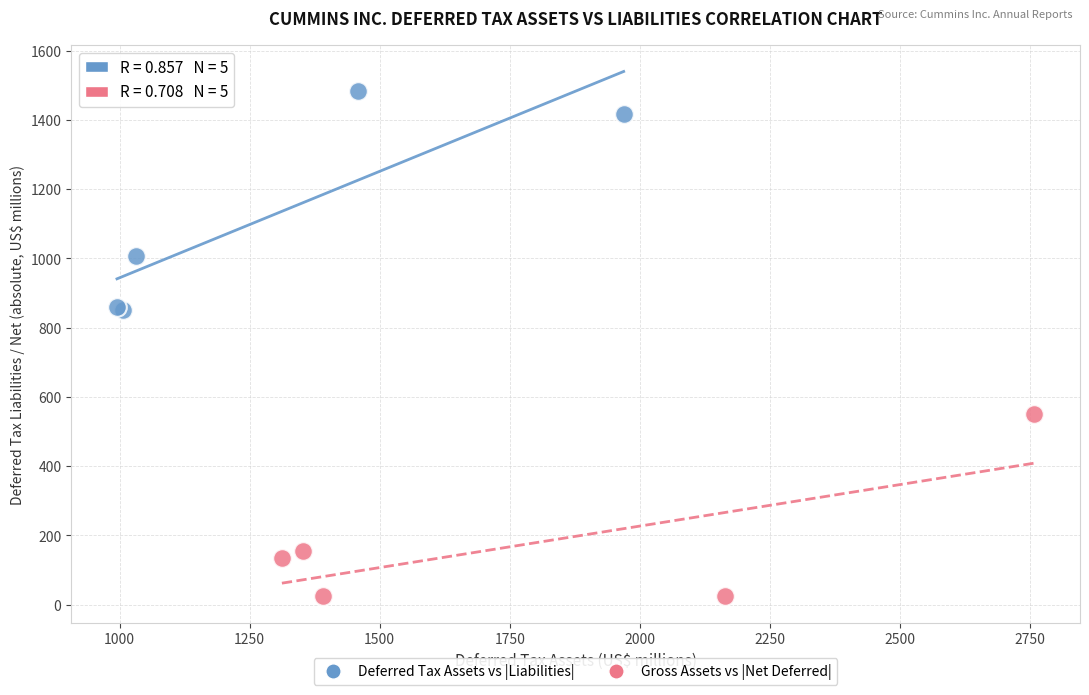

Which series has the largest Y range (max minus min)?

Deferred Tax Assets vs |Liabilities|